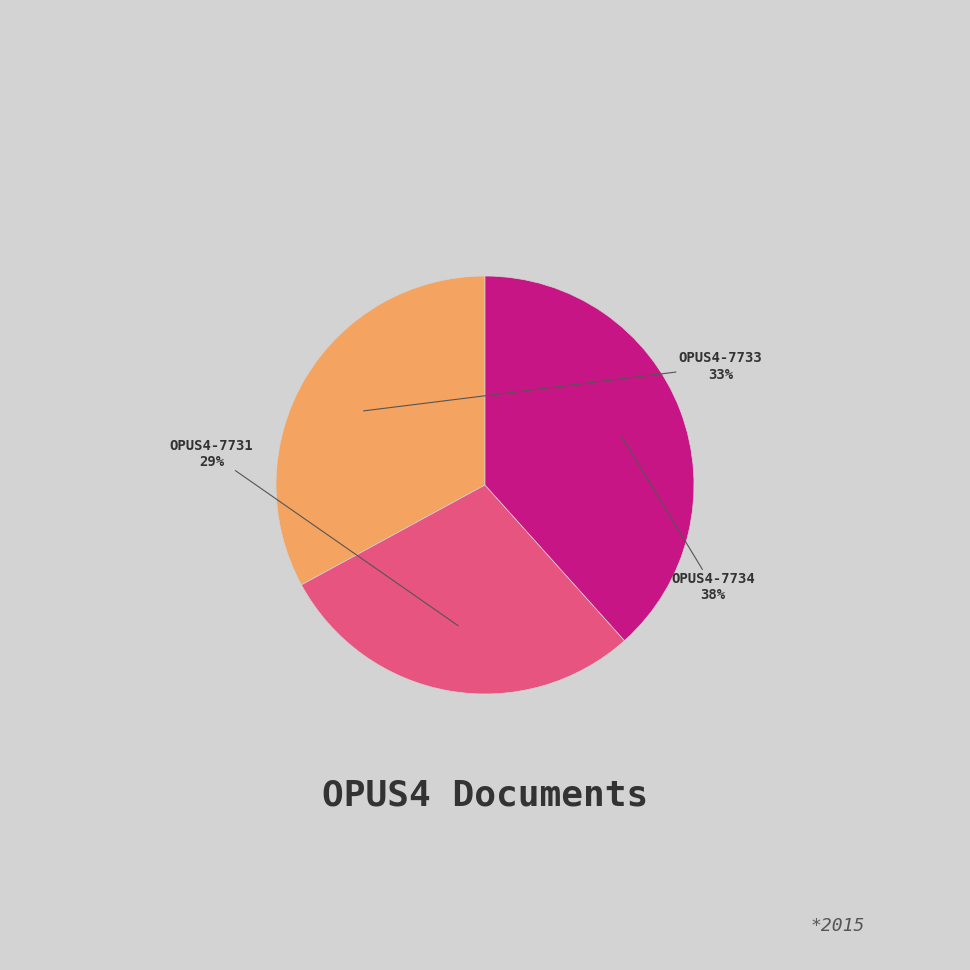

Does OPUS4-7734 account for over 50% of the chart?

No